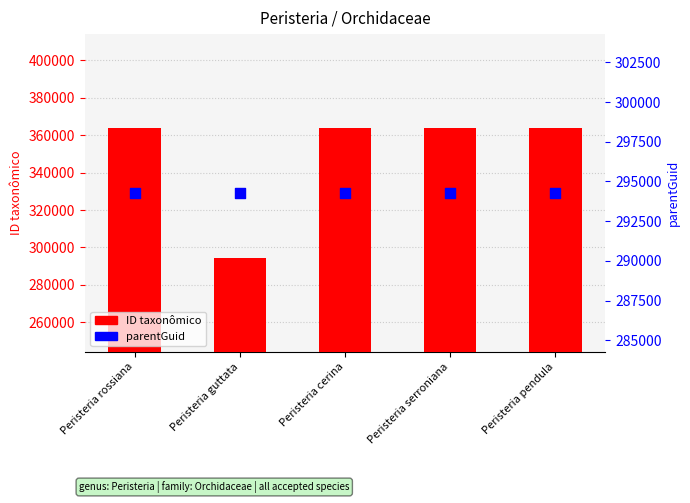

Which series reaches the maximum Y coordinate?

ID taxonômico